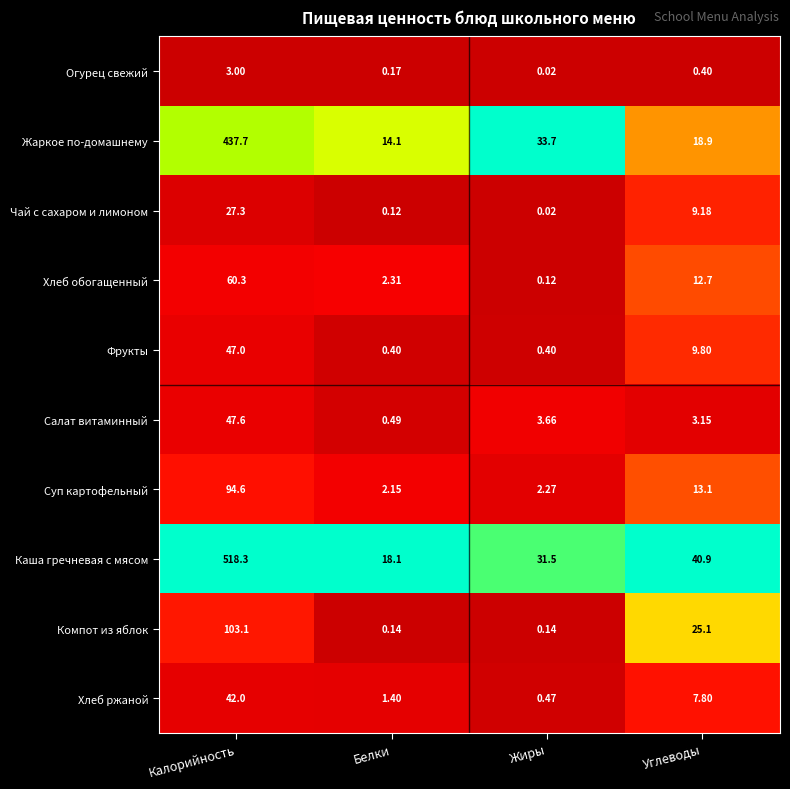

What is the total value across all series at Жиры?

72.3